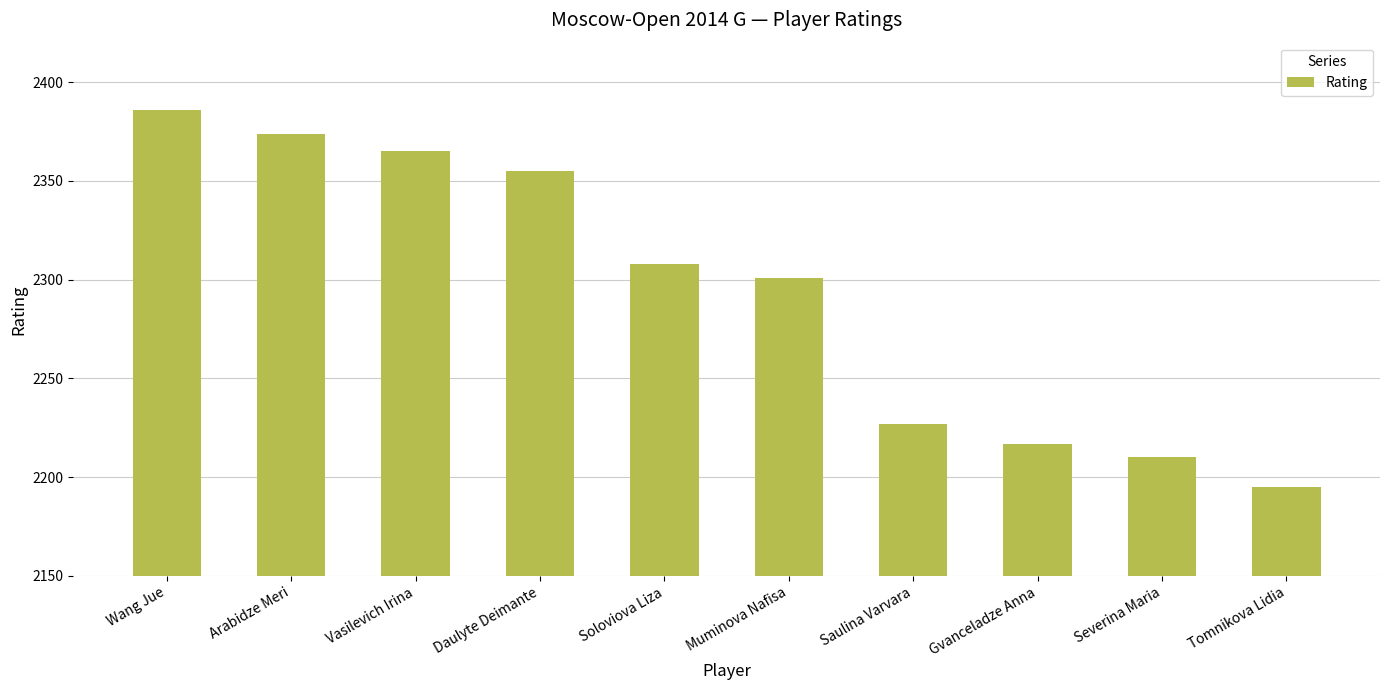

What is the minimum value shown in the chart?

2195